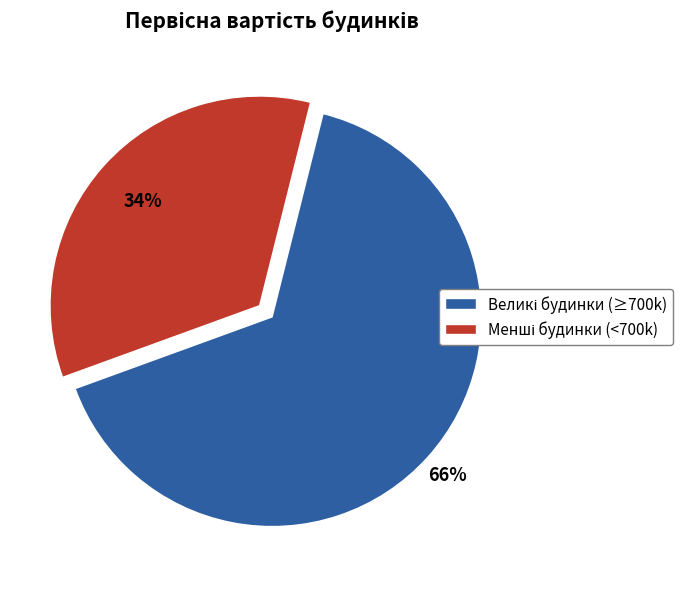

Does any single category account for the majority?

Yes